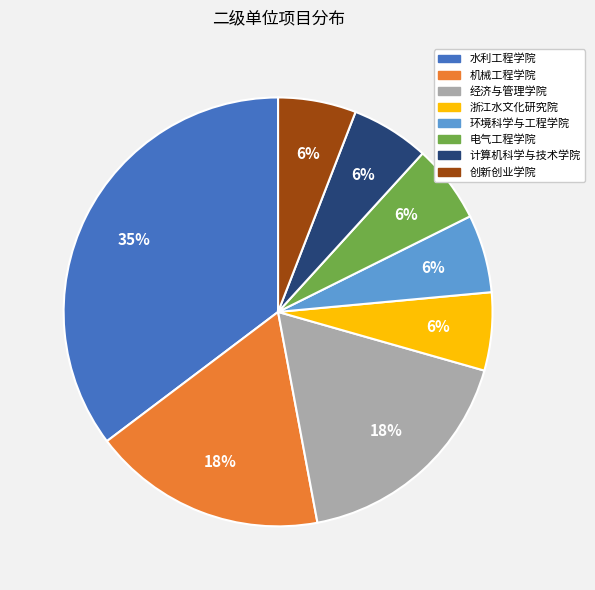

How many slices are in this pie chart?

8